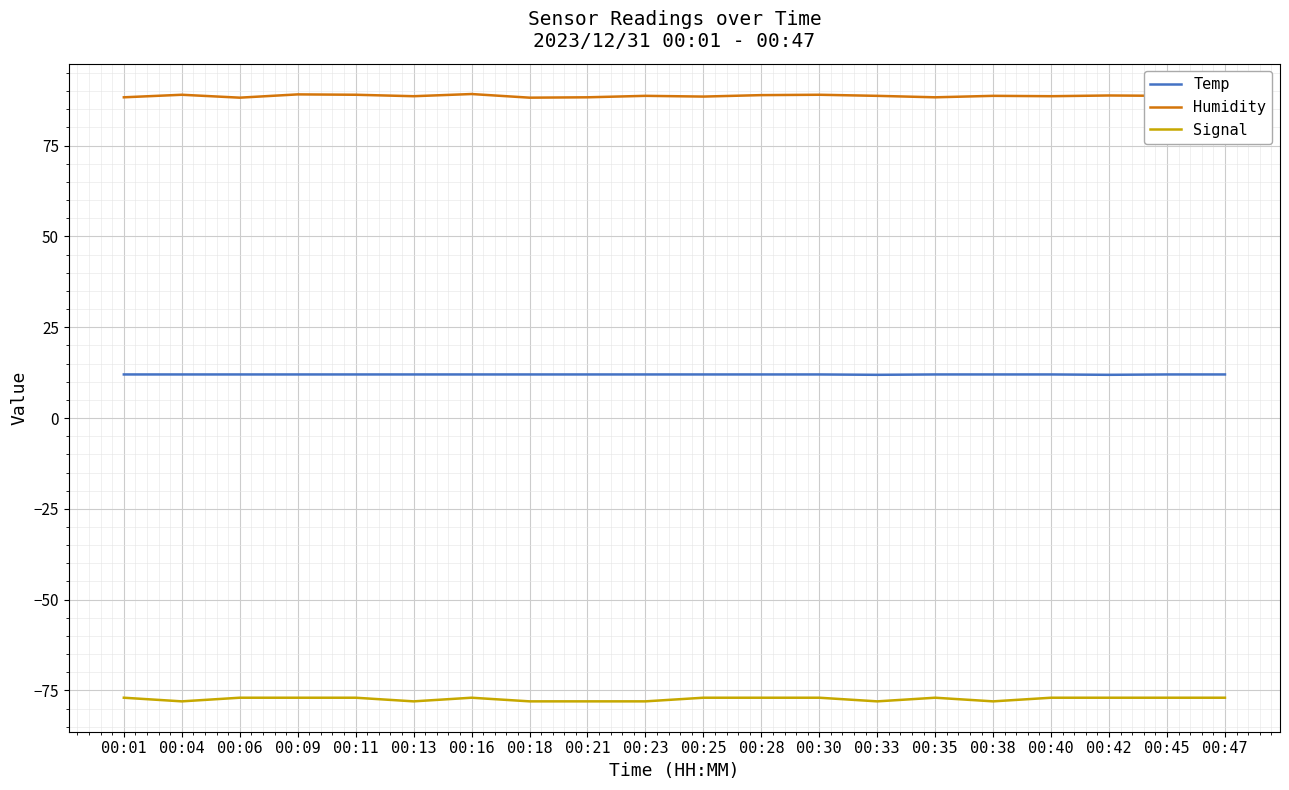

Rank the series by their maximum value, from lowest to highest.

Signal, Temp, Humidity